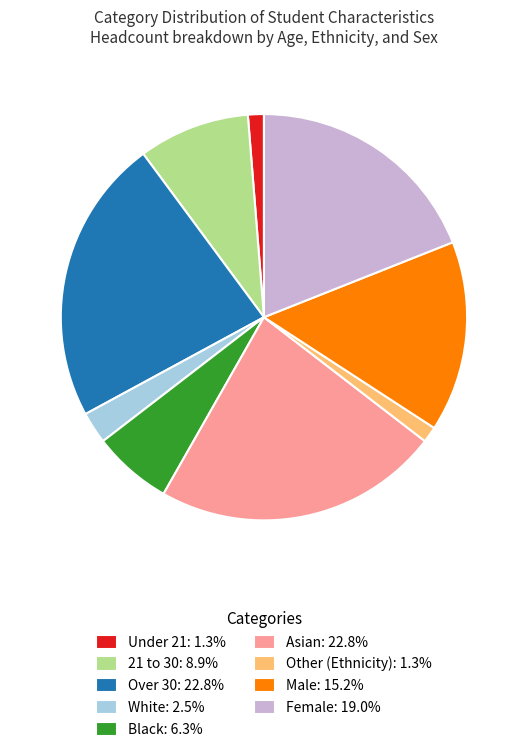

Is there any slice that represents more than half of the pie?

No